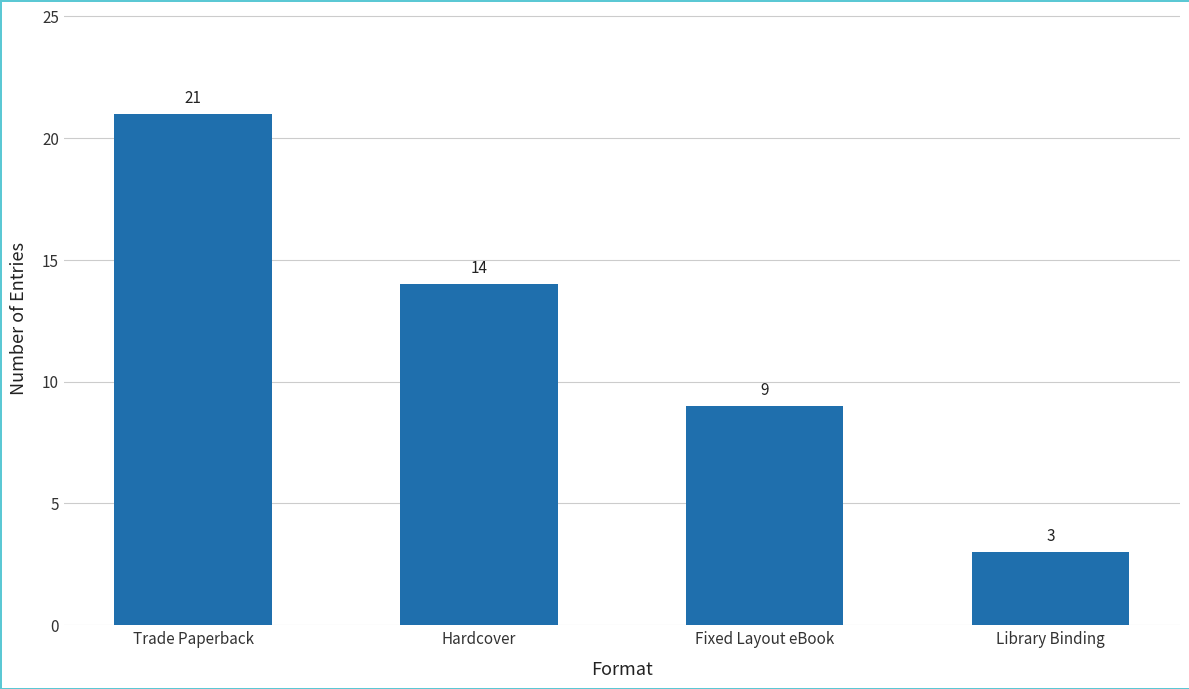

List the labels in order of value, smallest first.

Library Binding, Fixed Layout eBook, Hardcover, Trade Paperback